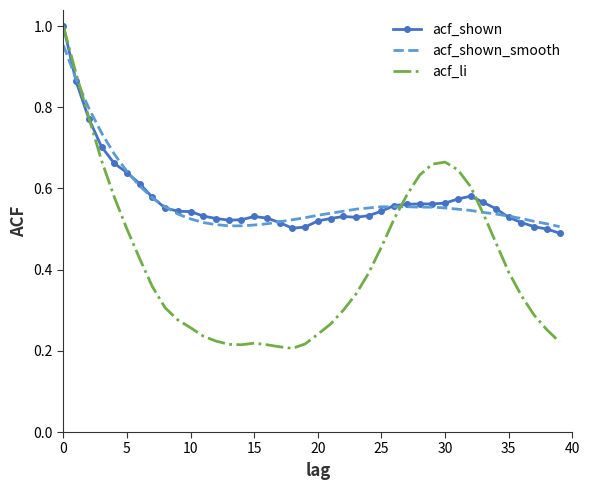

Which series has the largest range (max minus min)?

acf_li